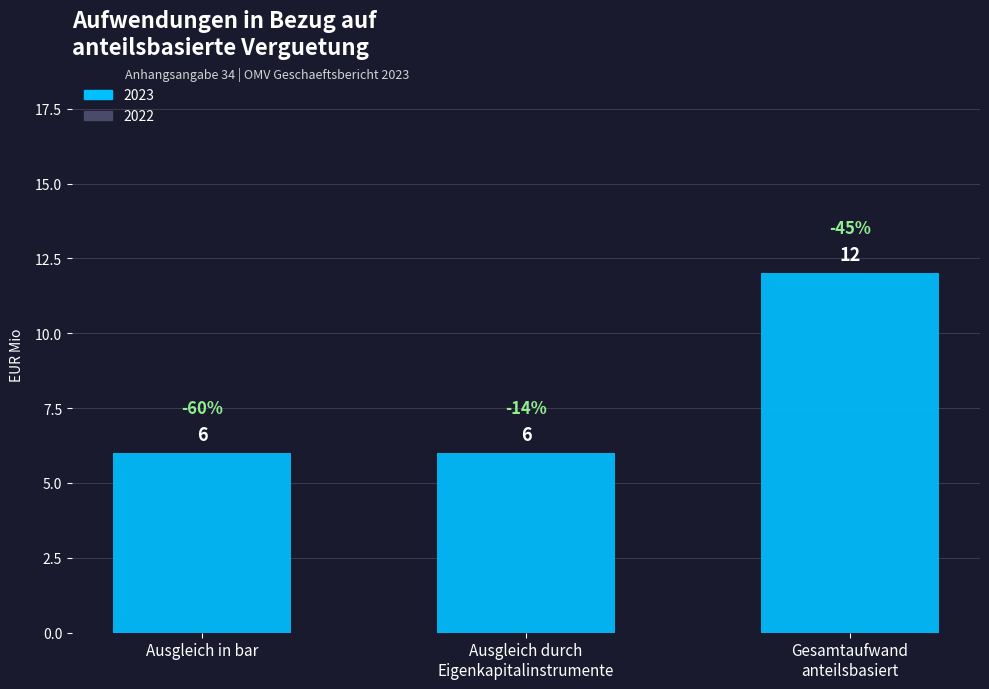

How many bars are there in total?

3